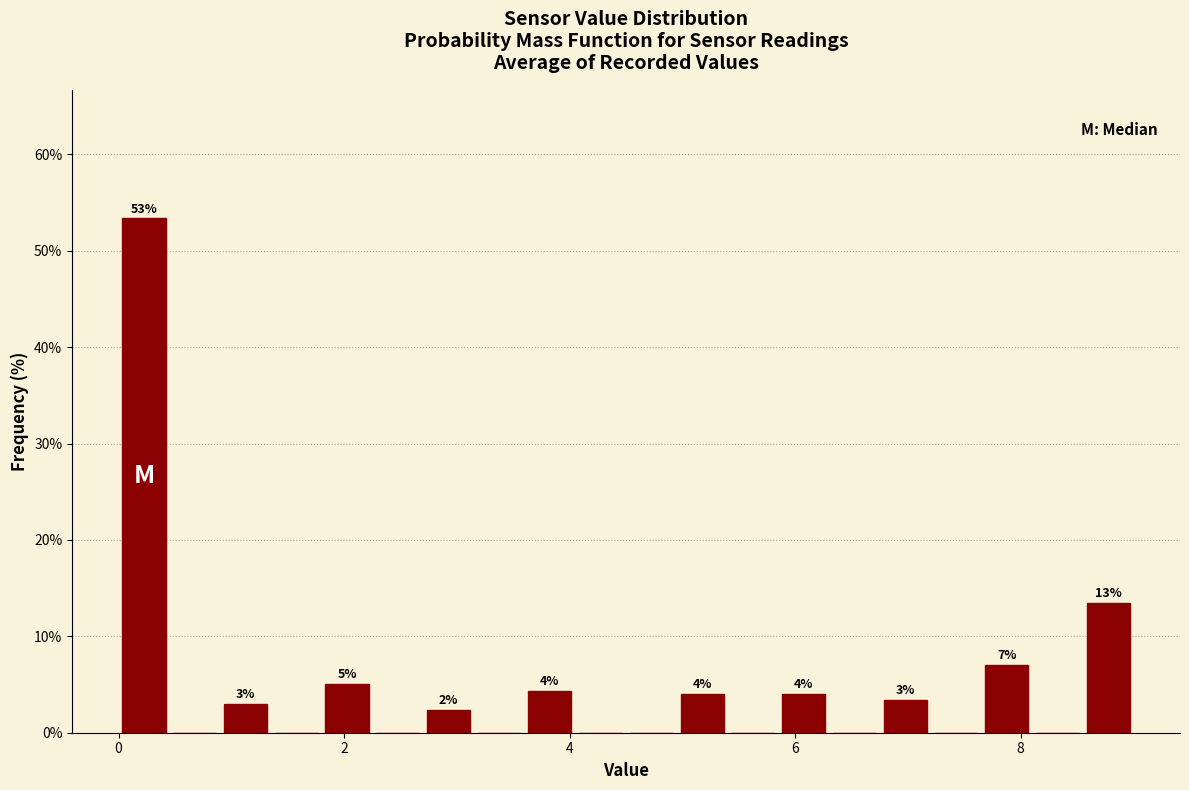

Read against the x-axis, roughly where is the centre of the tallest bar?

0.2